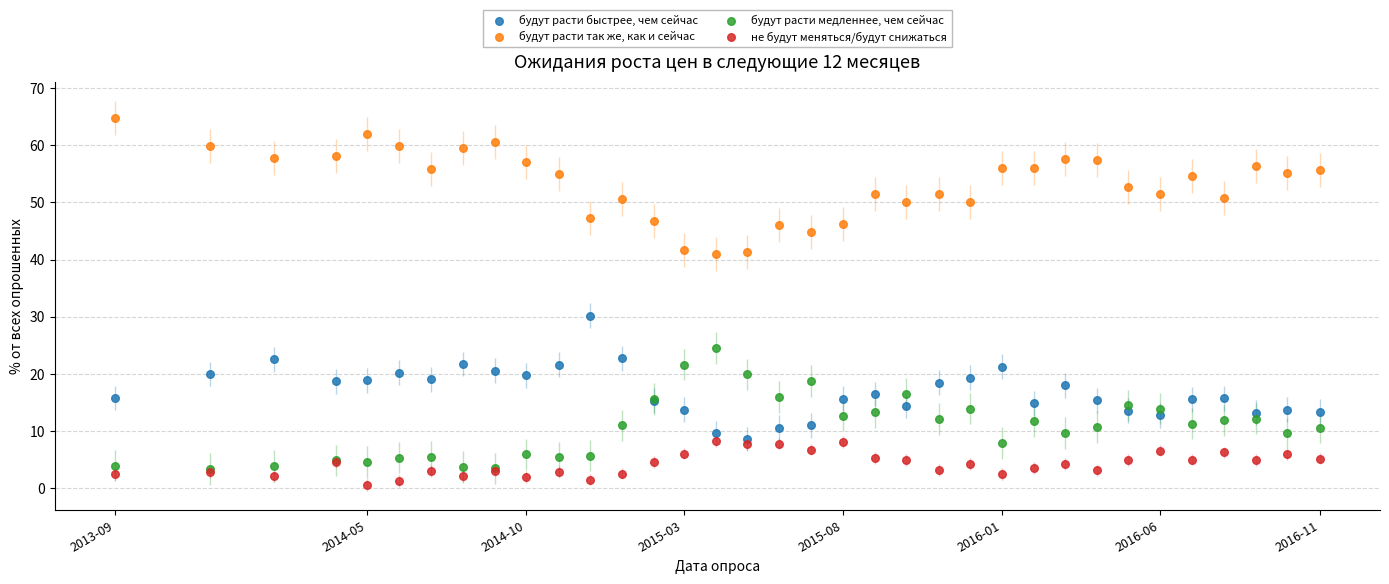

Across all series, what Y value is closest to 32?

30.2